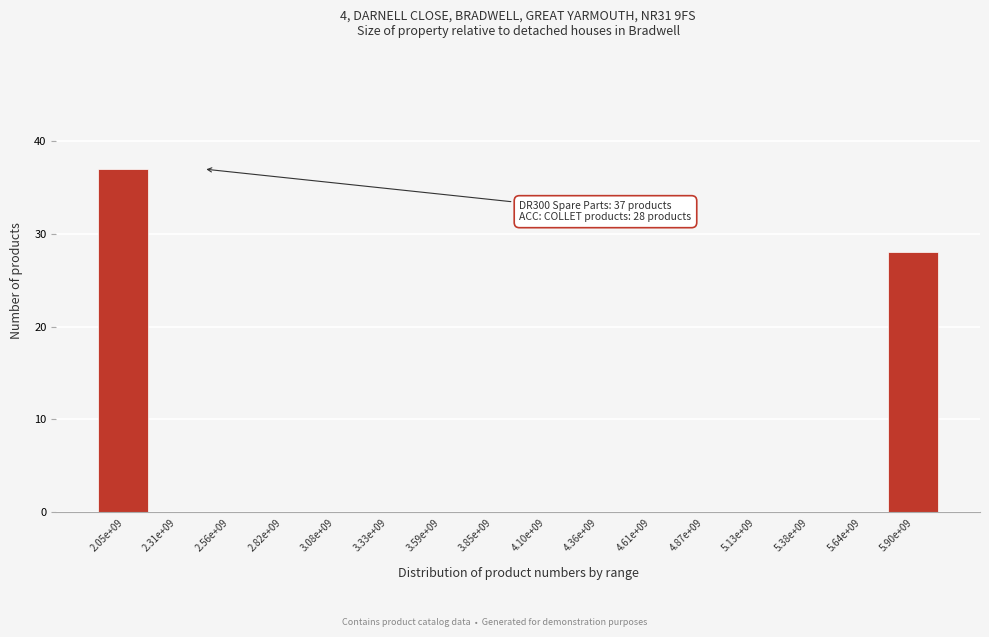

Reading left to right, extract all data points from this chart.

2.05e+09=37	2.31e+09=0	2.56e+09=0	2.82e+09=0	3.08e+09=0	3.33e+09=0	3.59e+09=0	3.85e+09=0	4.10e+09=0	4.36e+09=0	4.61e+09=0	4.87e+09=0	5.13e+09=0	5.38e+09=0	5.64e+09=0	5.90e+09=28